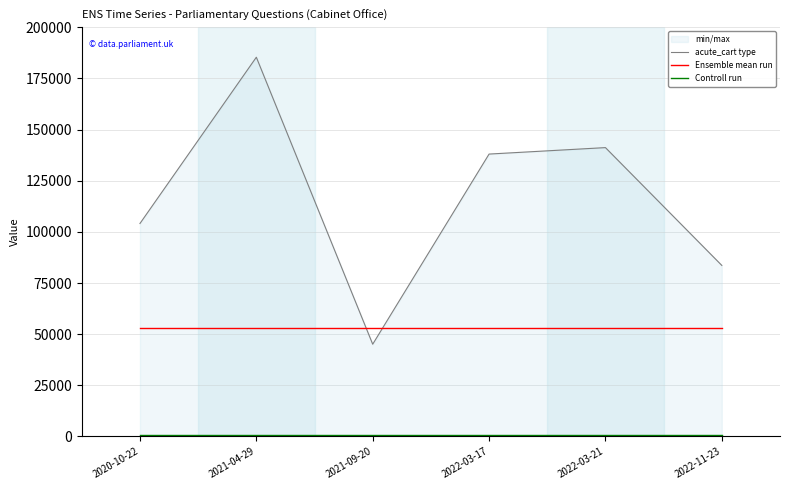

Which label corresponds to the largest value in the chart?

2021-04-29